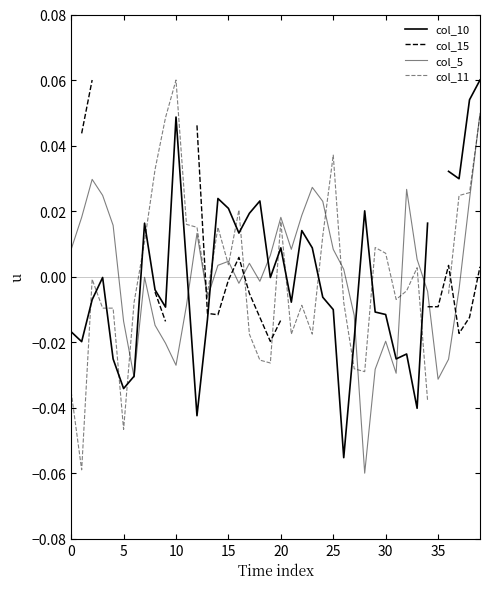

The col_11 series shows -0.0 at 13. True or false?

False